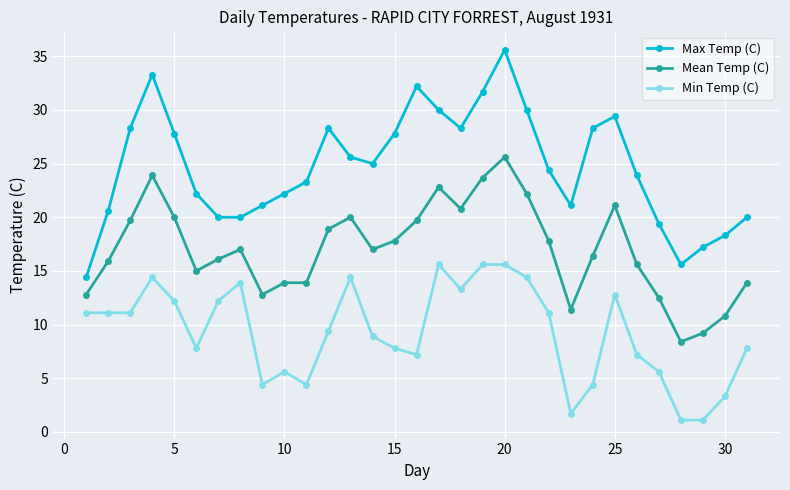

What is the difference between the maximum and minimum values in the Mean Temp (C) series?

17.2